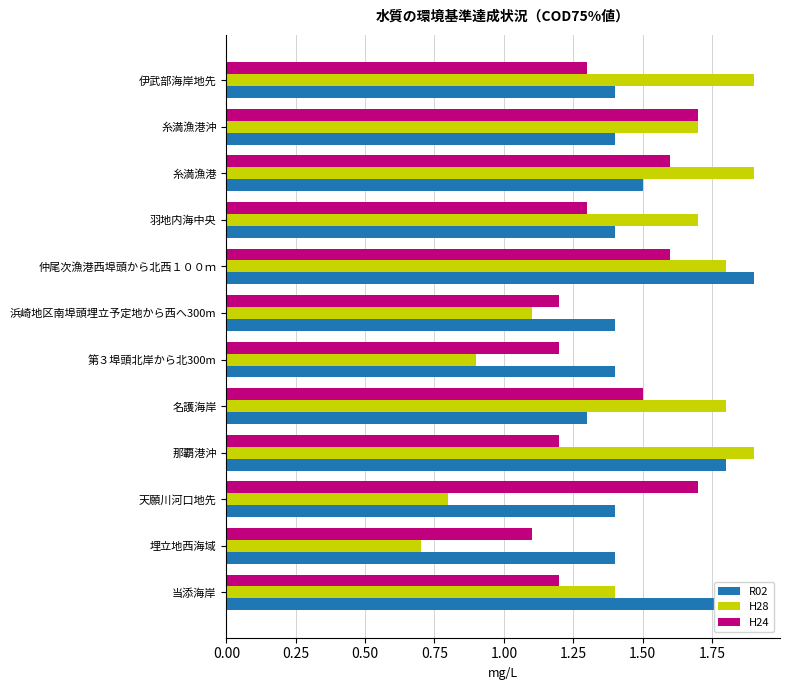

At how many categories does at least one series exceed 0?

12